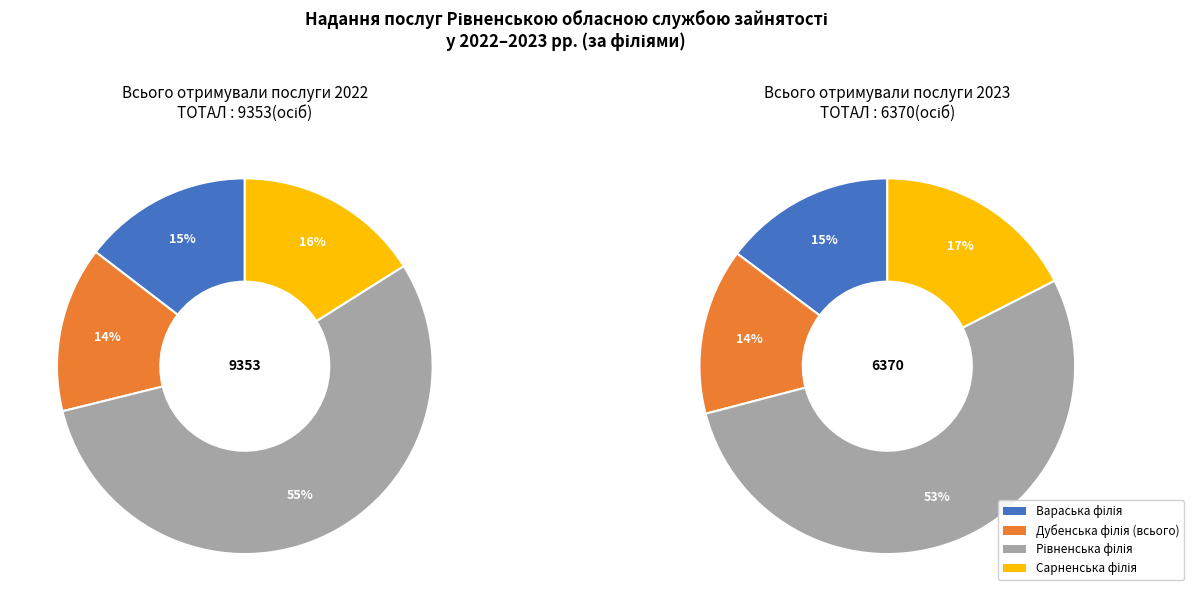

What is the ratio of the value at Вараська філія to the value at Рівненська філія?

0.3